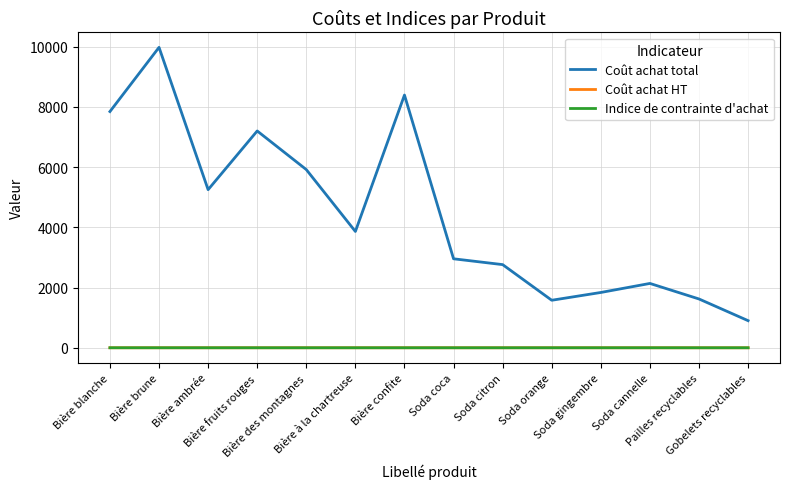

True or false: Coût achat total and Indice de contrainte d'achat cross at least once.

False